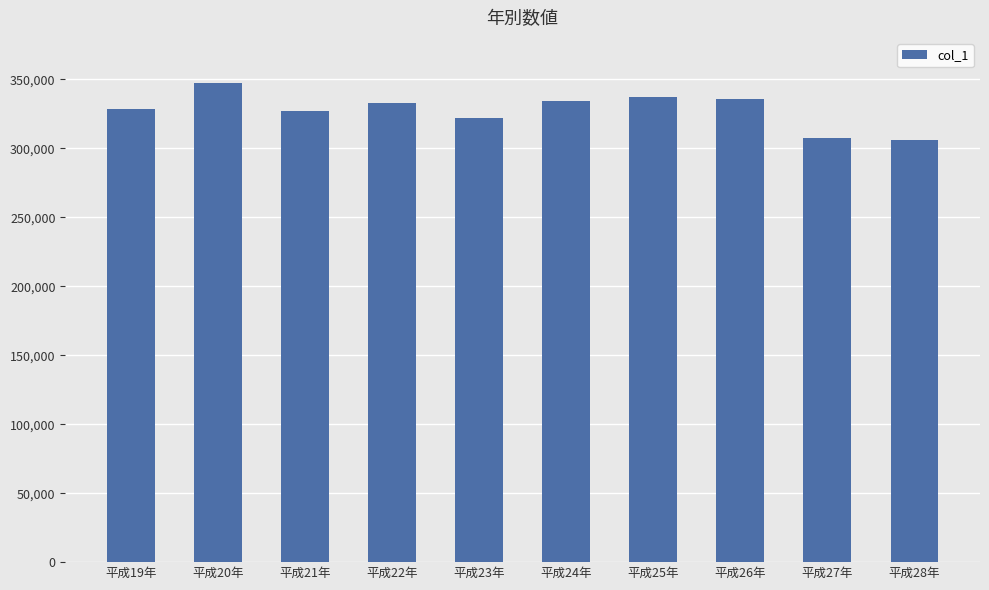

What position from the right is 平成20年?

9